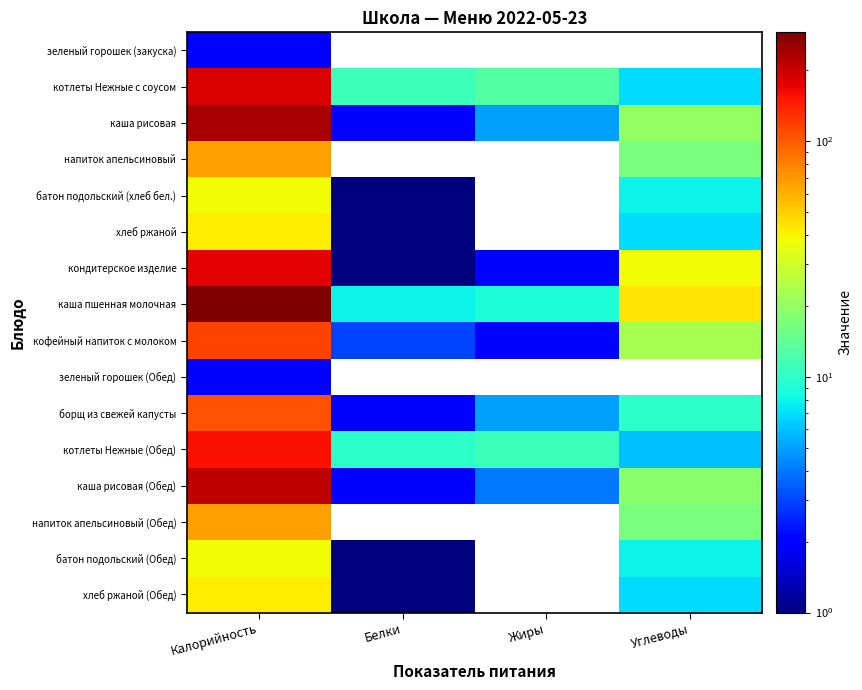

At how many categories does at least one series exceed 26?

2